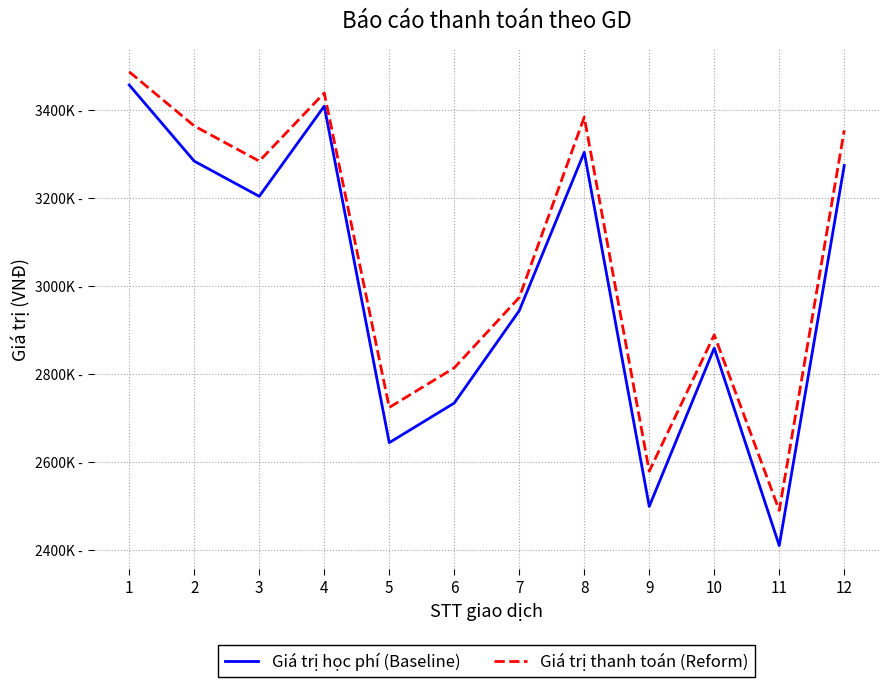

What is the value of the Giá trị thanh toán (Reform) point at the 4th from the left?

3439000